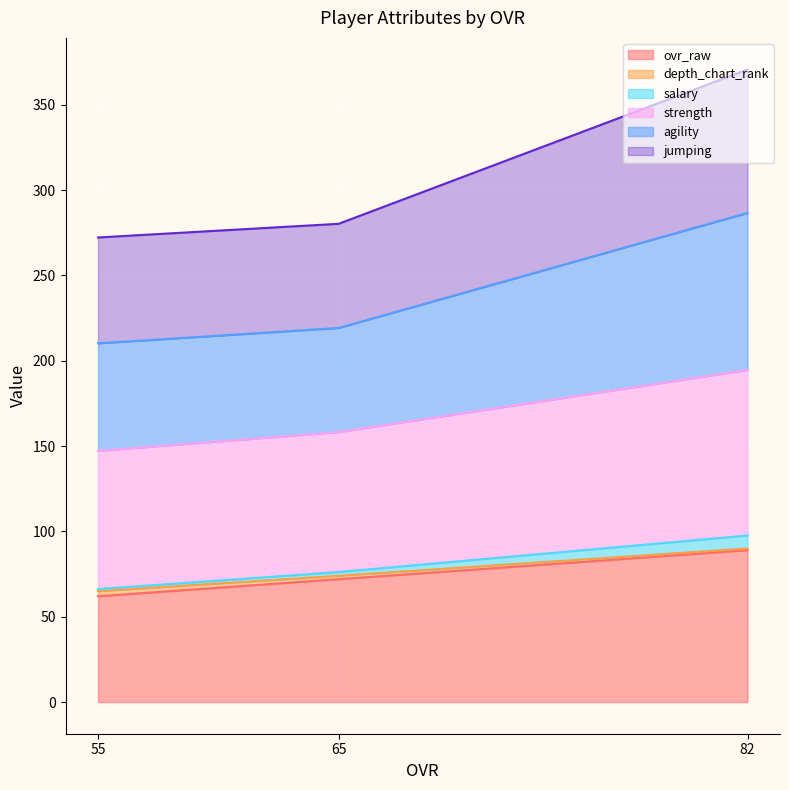

At which label does ovr_raw reach its peak?

82